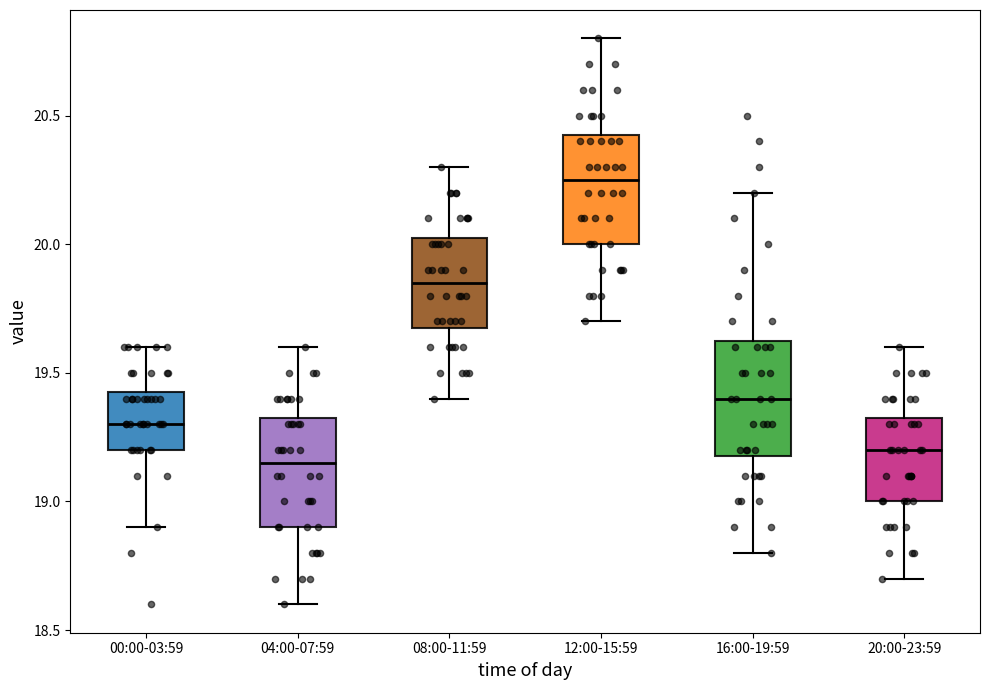

Reading left to right, transcribe this box plot: for each box, give where its median line is, the range the box spans, and where its two whiskers end, as read against the y-axis. The values are not printed on the chart, so give them approximately, as read against the axis.

00:00-03:59: median 19.30, box 19.20 to 19.45, whiskers 18.90 to 19.60
04:00-07:59: median 19.15, box 18.90 to 19.35, whiskers 18.60 to 19.60
08:00-11:59: median 19.85, box 19.70 to 20.05, whiskers 19.40 to 20.30
12:00-15:59: median 20.25, box 20.00 to 20.45, whiskers 19.70 to 20.80
16:00-19:59: median 19.40, box 19.20 to 19.65, whiskers 18.80 to 20.20
20:00-23:59: median 19.20, box 19.00 to 19.35, whiskers 18.70 to 19.60